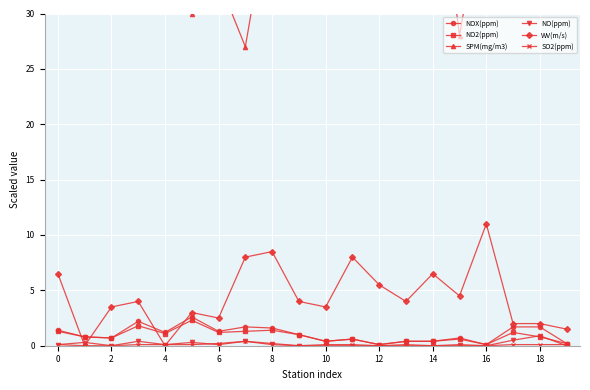

Reading right to left, list all the values displayed in this chart.

NOX(ppm): 0.2	1.7	1.7	0.1	0.7	0.4	0.4	0.1	0.6	0.4	1.0	1.6	1.7	1.3	2.6	1.2	2.2	0.7	0.8	1.4
NO2(ppm): 0.2	0.8	1.2	0.1	0.6	0.4	0.4	0.1	0.6	0.4	1.0	1.4	1.3	1.2	2.3	1.1	1.8	0.7	0.8	1.3
SPM(mg/m3): 41.0	44.0	34.0	42.0	28.0	47.0	50.0	42.0	48.0	40.0	42.0	41.0	27.0	33.0	30.0	34.0	44.0	34.0	39.0	39.0
NO(ppm): 0.0	0.9	0.5	0.0	0.1	0.0	0.0	0.0	0.0	0.0	0.0	0.2	0.4	0.1	0.3	0.1	0.4	0.0	0.0	0.1
WV(m/s): 1.5	2.0	2.0	11.0	4.5	6.5	4.0	5.5	8.0	3.5	4.0	8.5	8.0	2.5	3.0	0.0	4.0	3.5	0.0	6.5
SO2(ppm): 0.1	0.1	0.1	0.0	0.0	0.0	0.1	0.0	0.1	0.1	0.0	0.1	0.4	0.2	0.1	0.1	0.1	0.0	0.3	0.1